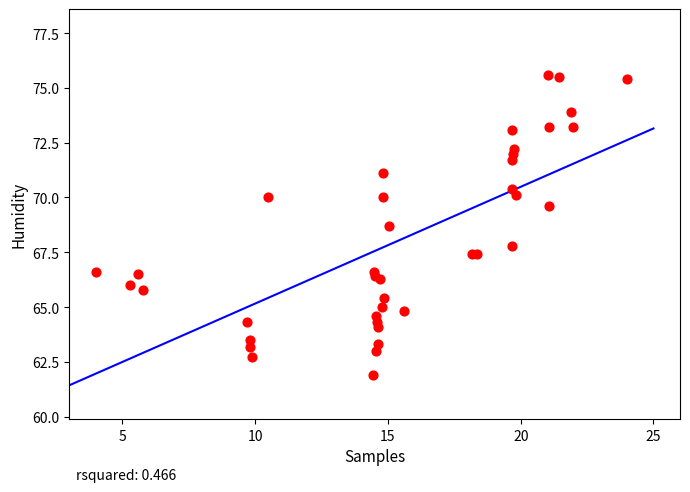

What Y value in the scatter plot is closest to 68?

67.8